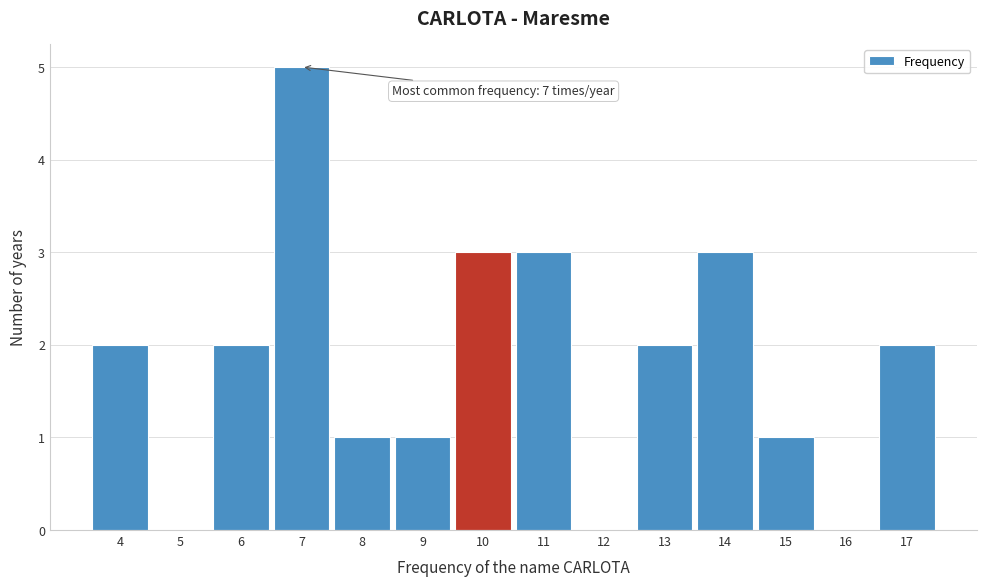

Which range on the x-axis has the tallest bar?

6.5 to 7.5